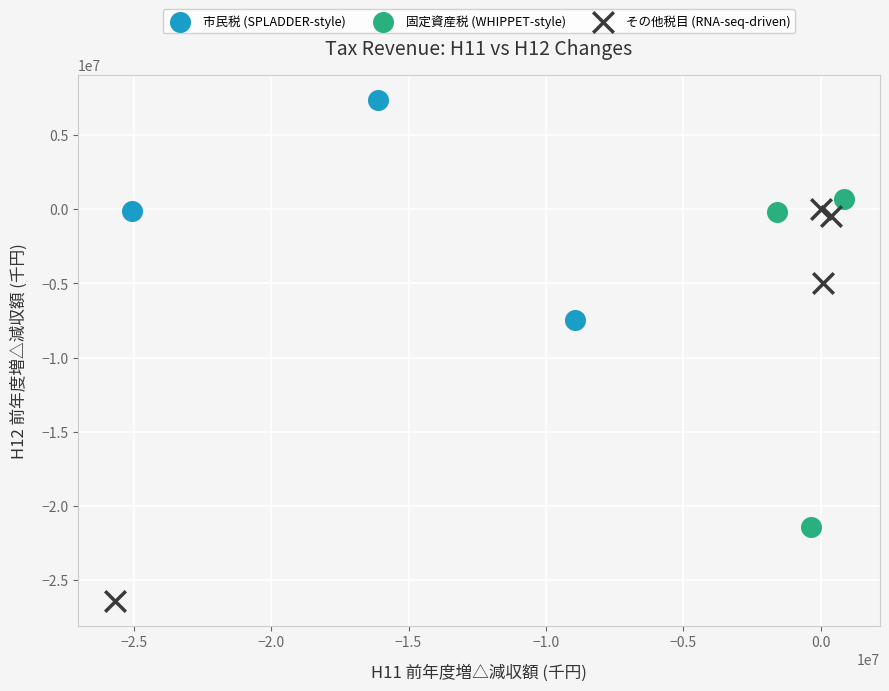

Which series has the widest spread of Y values?

その他税目 (RNA-seq-driven)